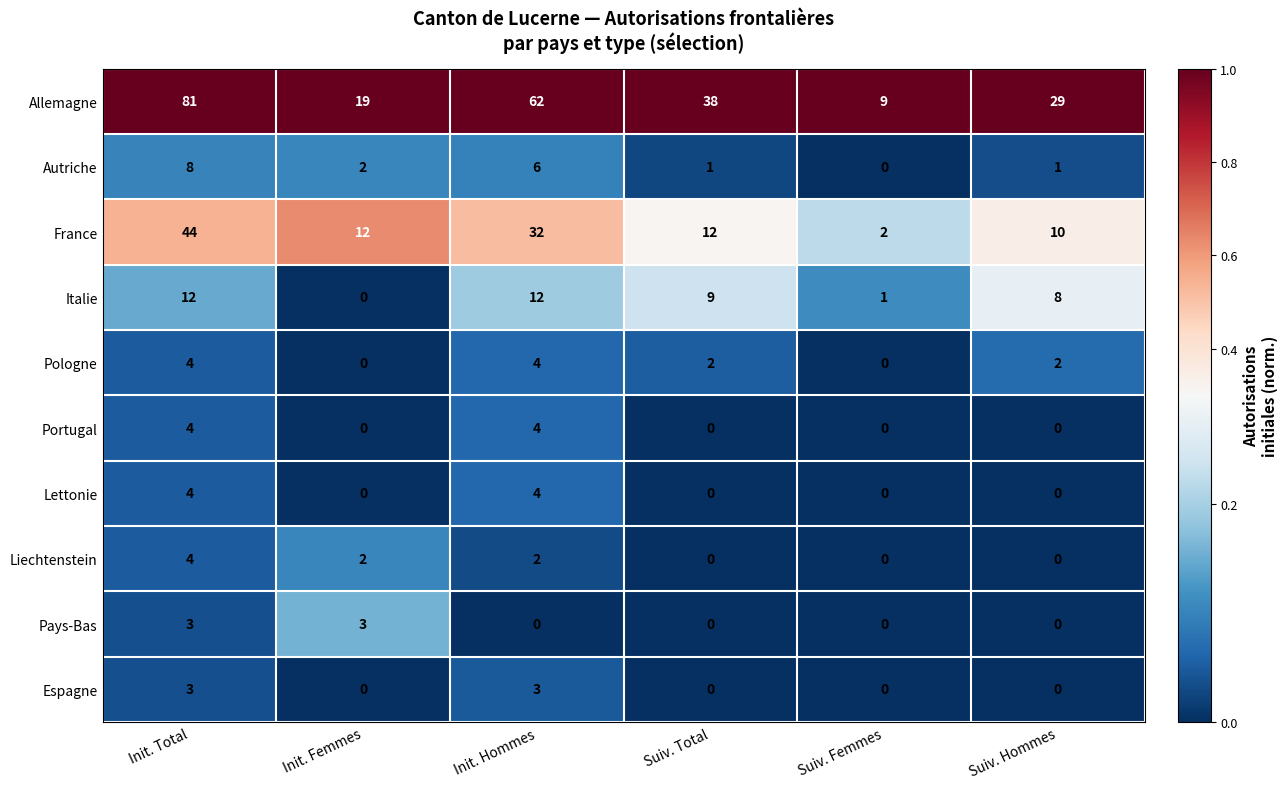

Which category has the highest value across all series?

Init. Total